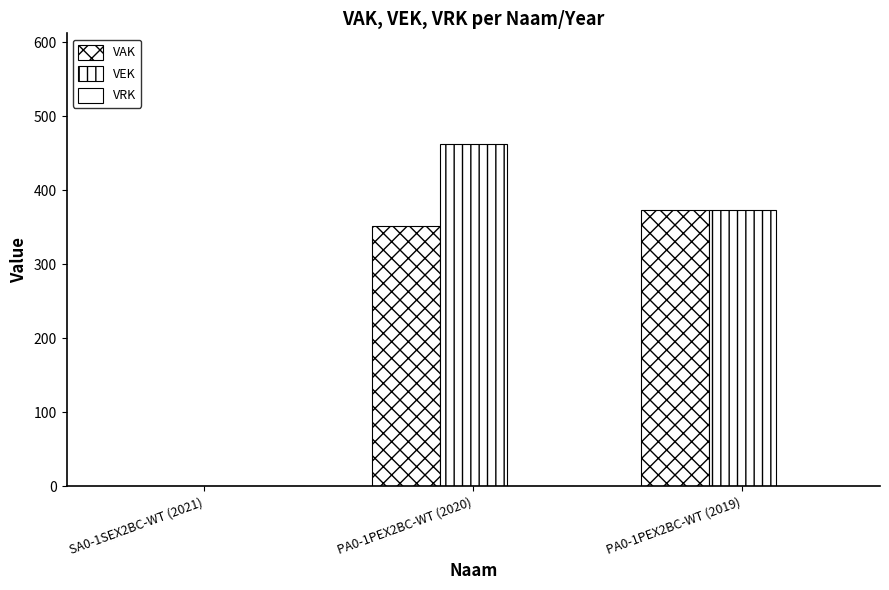

What is the label of the 2nd bar from the right?

PA0-1PEX2BC-WT (2020)